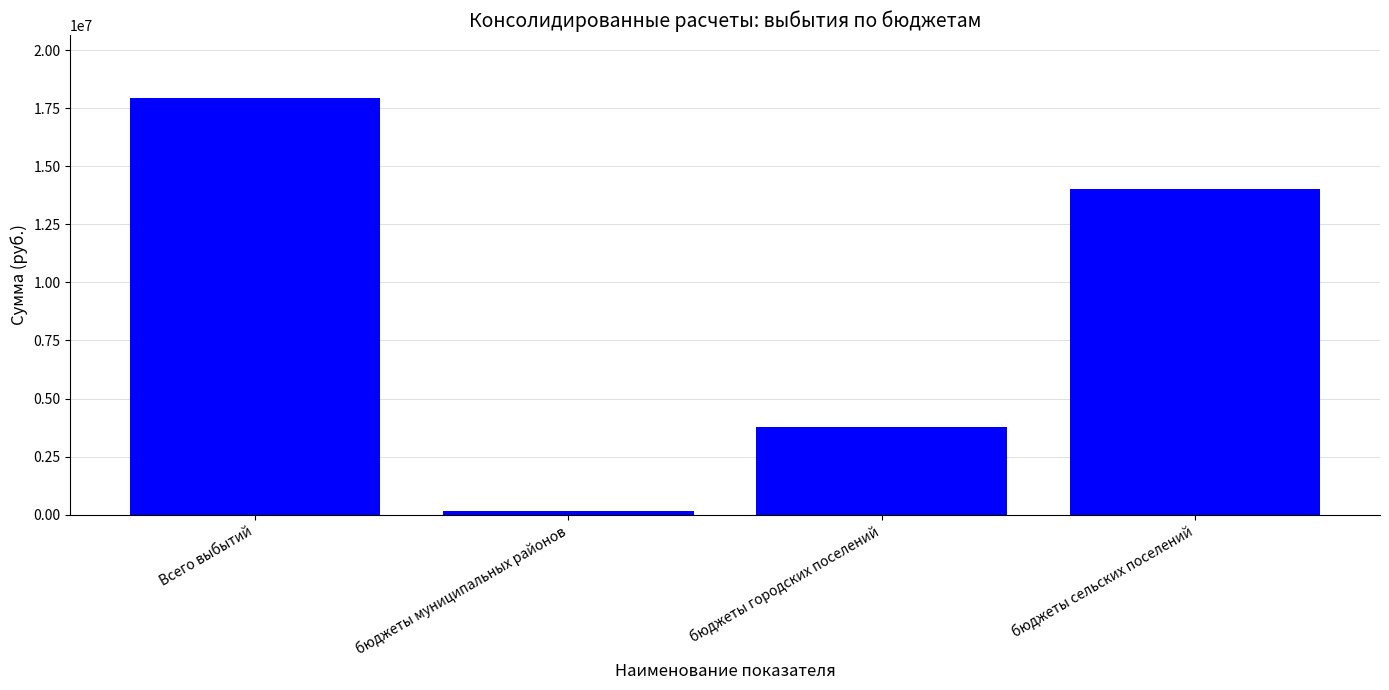

List the labels in order of value, smallest first.

бюджеты муниципальных районов, бюджеты городских поселений, бюджеты сельских поселений, Всего выбытий